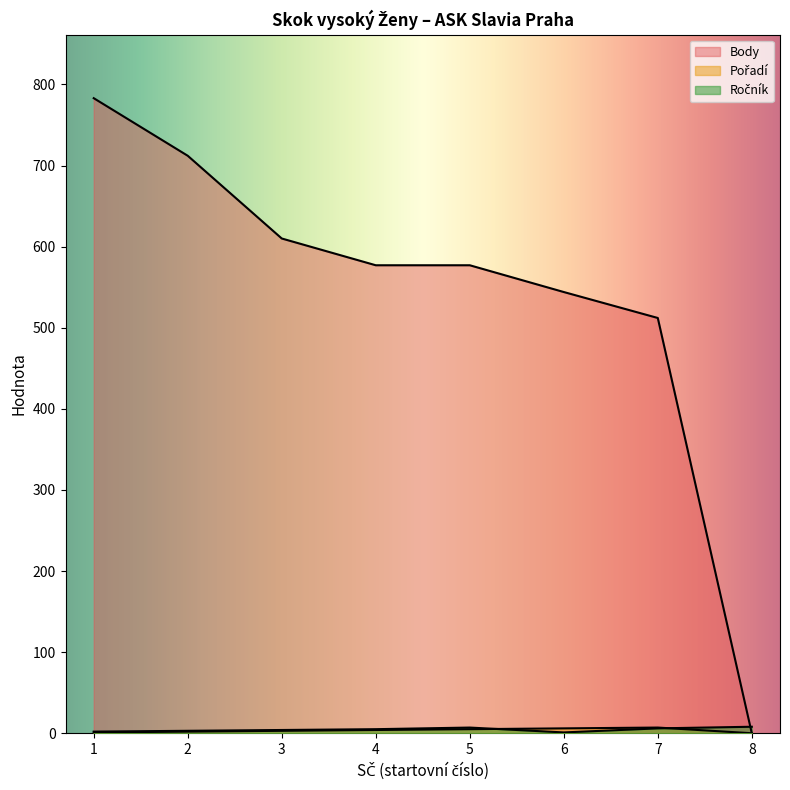

What is the value of the Pořadí point at the 4th from the left?

4